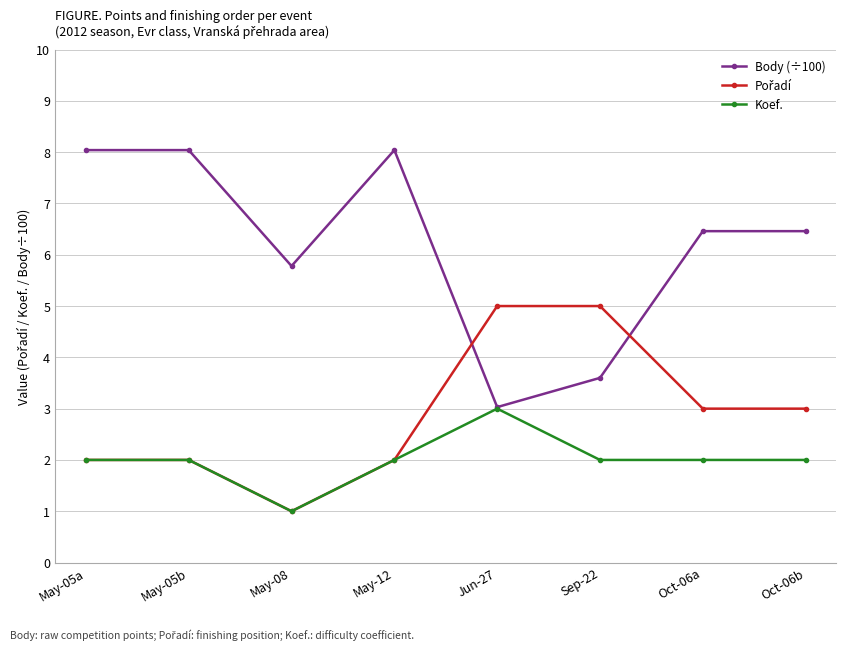

True or false: Body (÷100) has more than 2 interior local peaks.

False